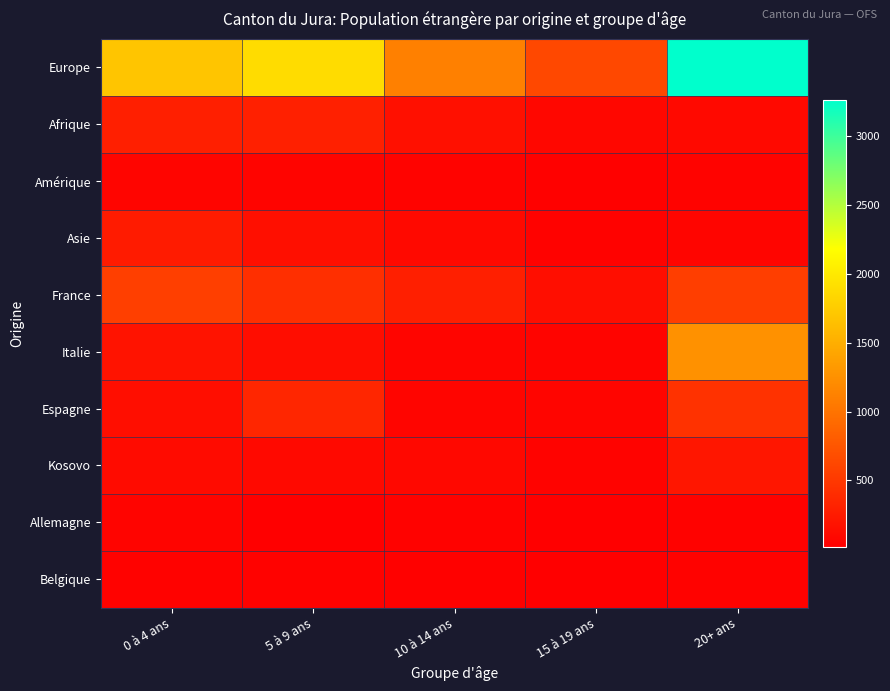

Which series has the largest total across all categories?

Europe